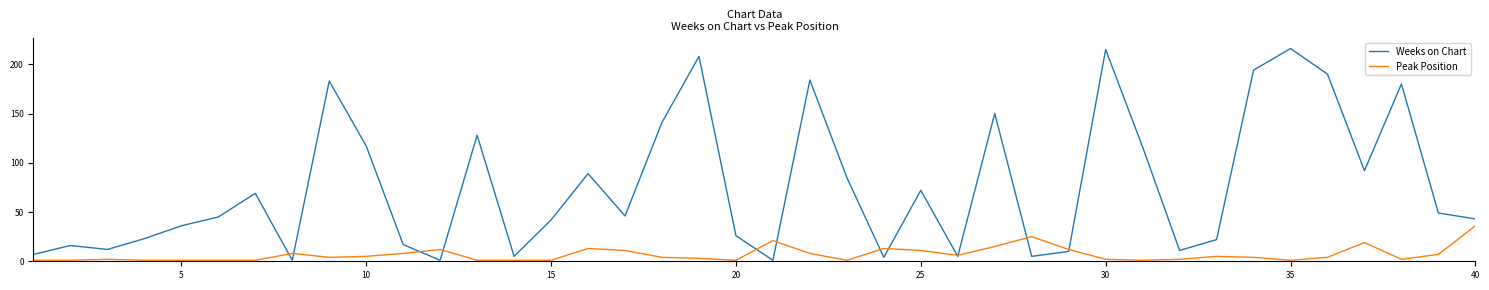

List the series in order of their peak value, lowest first.

Peak Position, Weeks on Chart